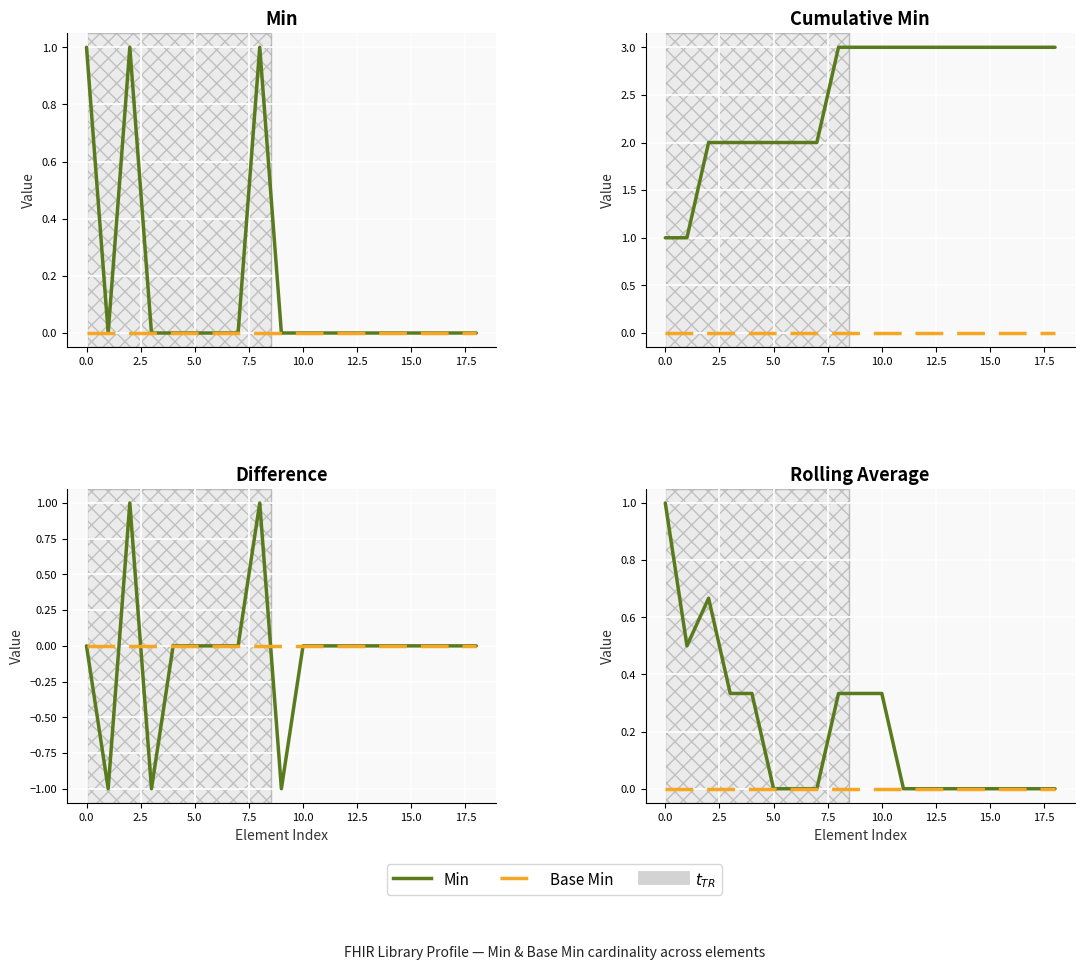

Reading left to right, what are all the values shown in this chart?

Min: 1.0	0.5	0.7	0.3	0.3	0.0	0.0	0.0	0.3	0.3	0.3	0.0	0.0	0.0	0.0	0.0	0.0	0.0	0.0
Base Min: 0.0	0.0	0.0	0.0	0.0	0.0	0.0	0.0	0.0	0.0	0.0	0.0	0.0	0.0	0.0	0.0	0.0	0.0	0.0